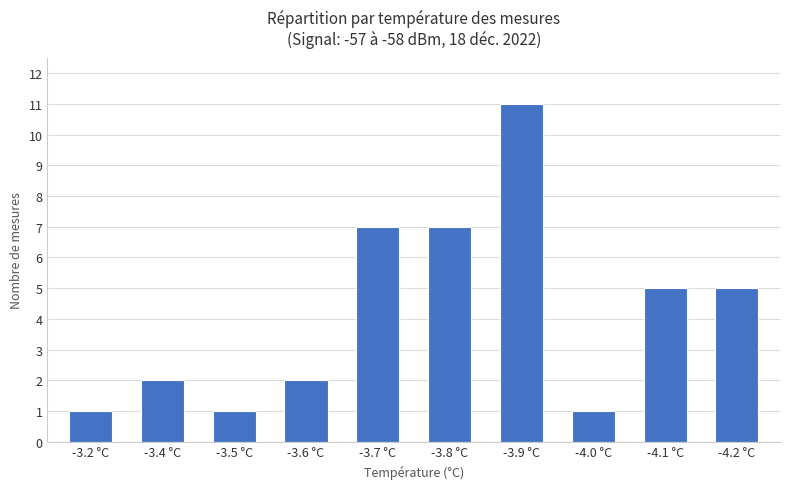

What is the smallest value displayed?

1